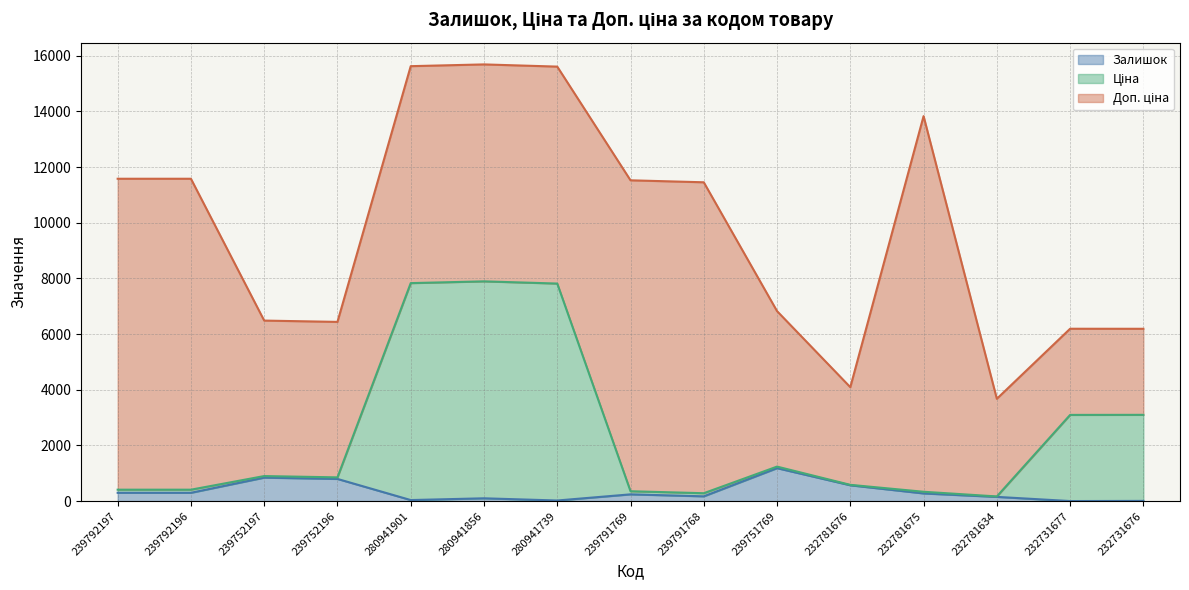

True or false: Залишок and Ціна cross at least once.

False